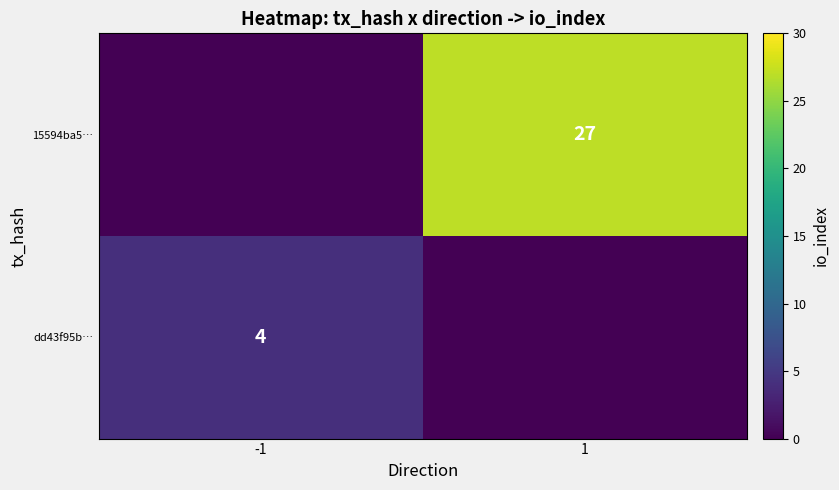

The value of 15594ba5… at 1 is 36. True or false?

False